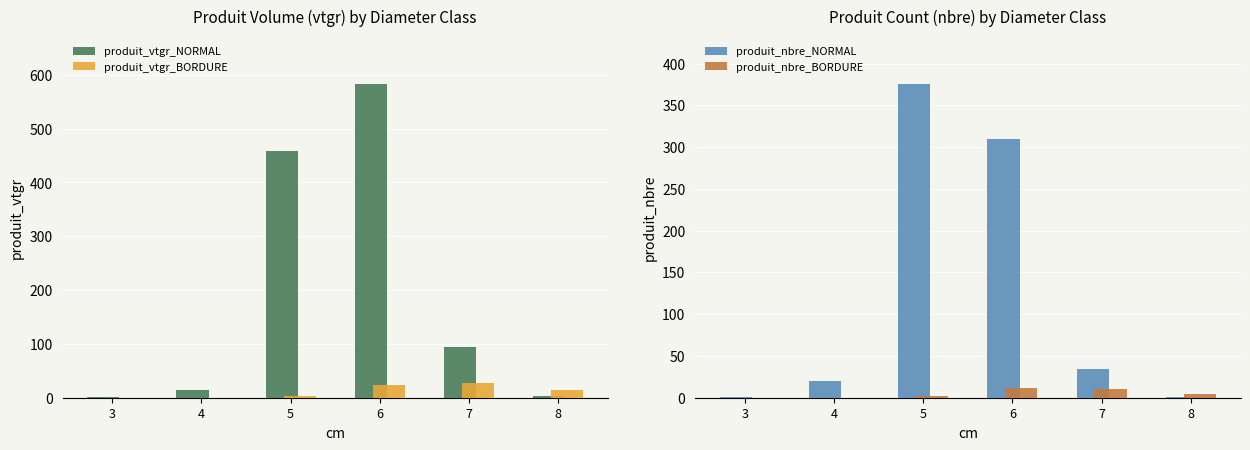

What are all the series names shown in the legend?

produit_vtgr_NORMAL, produit_vtgr_BORDURE, produit_nbre_NORMAL, produit_nbre_BORDURE